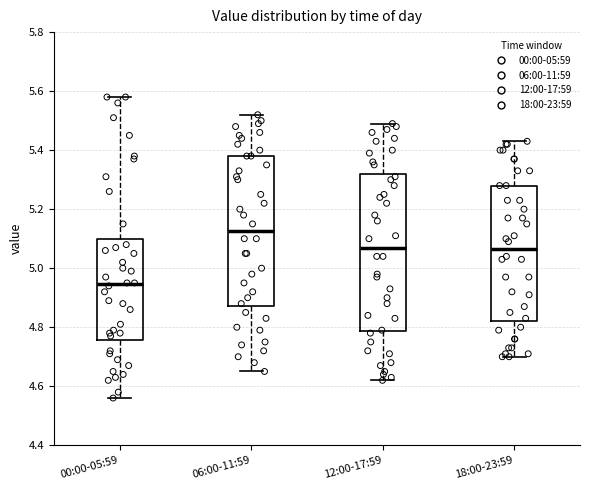

Reading left to right, transcribe this box plot: for each box, give where its median line is, the range the box spans, and where its two whiskers end, as read against the y-axis. The values are not printed on the chart, so give them approximately, as read against the axis.

00:00-05:59: median 4.94, box 4.76 to 5.10, whiskers 4.56 to 5.58
06:00-11:59: median 5.12, box 4.88 to 5.38, whiskers 4.66 to 5.52
12:00-17:59: median 5.08, box 4.78 to 5.32, whiskers 4.62 to 5.50
18:00-23:59: median 5.06, box 4.82 to 5.28, whiskers 4.70 to 5.44